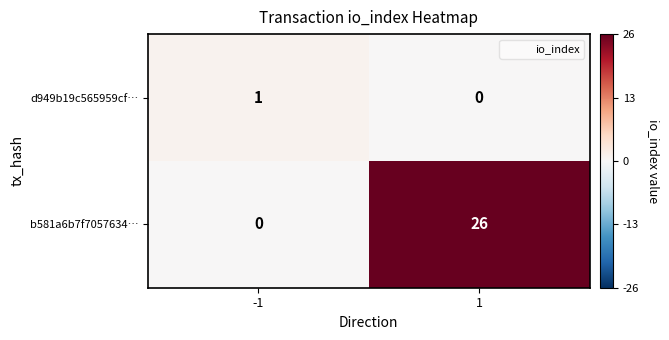

Which series has the largest range (max minus min)?

b581a6b7f7057634…